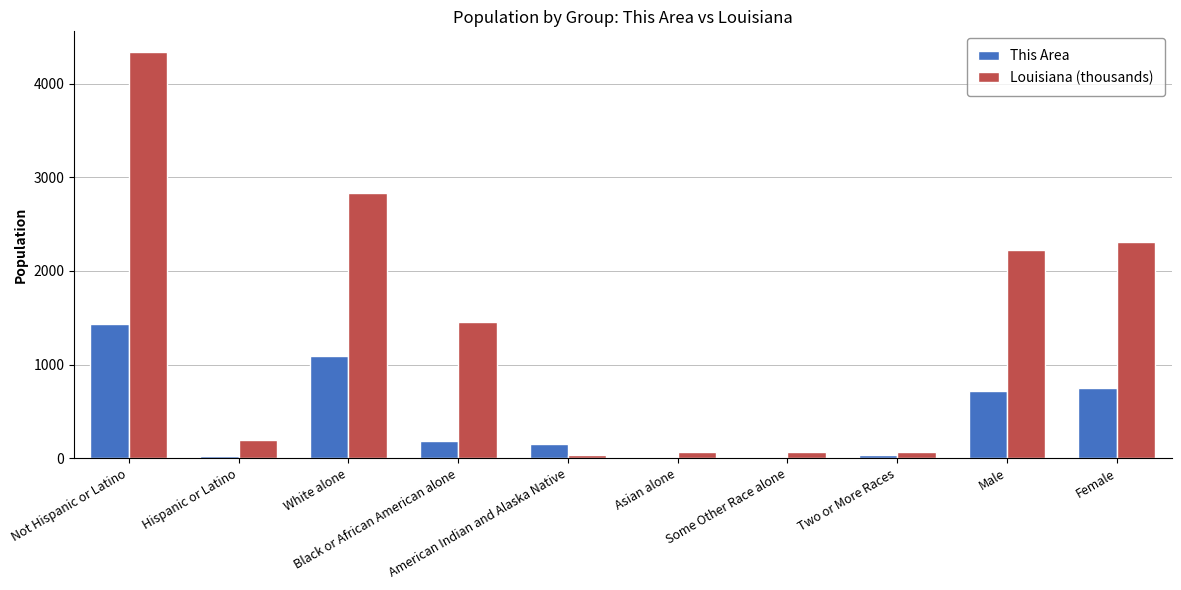

At which category does the chart reach its peak across all series?

Not Hispanic or Latino